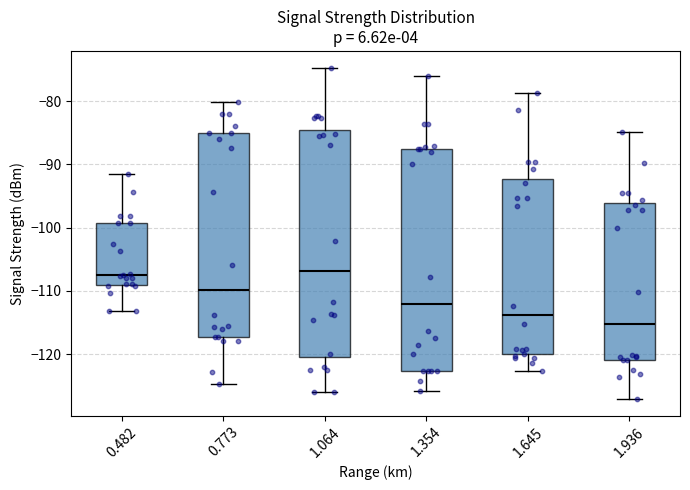

Reading left to right, transcribe this box plot: for each box, give where its median line is, the range the box spans, and where its two whiskers end, as read against the y-axis. The values are not printed on the chart, so give them approximately, as read against the axis.

0.482: median -108, box -109 to -99, whiskers -113 to -91
0.773: median -110, box -117 to -85, whiskers -125 to -80
1.064: median -107, box -120 to -85, whiskers -126 to -75
1.354: median -112, box -123 to -88, whiskers -126 to -76
1.645: median -114, box -120 to -92, whiskers -123 to -79
1.936: median -115, box -121 to -96, whiskers -127 to -85